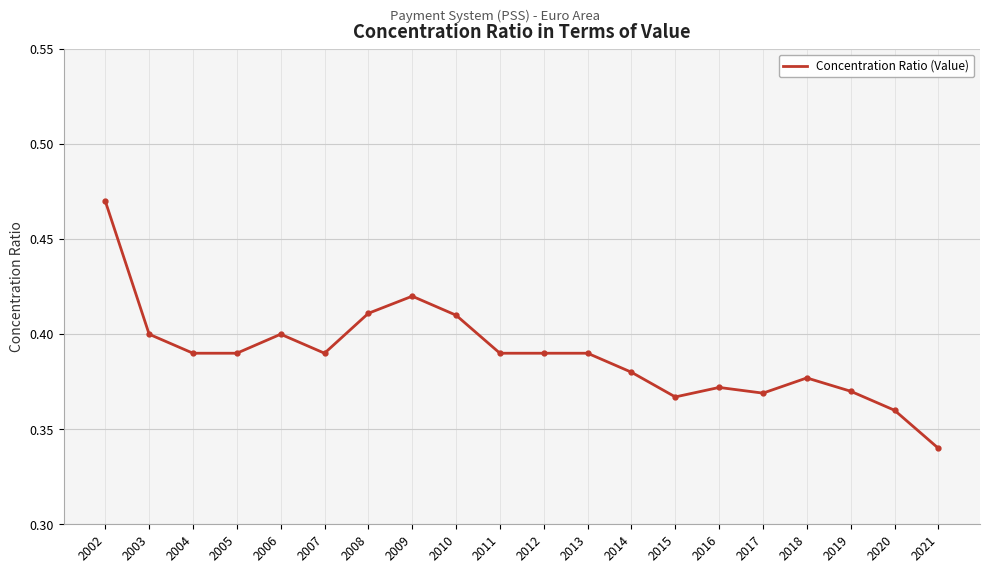

True or false: there are more than 0 points higher than both neighbors.

True